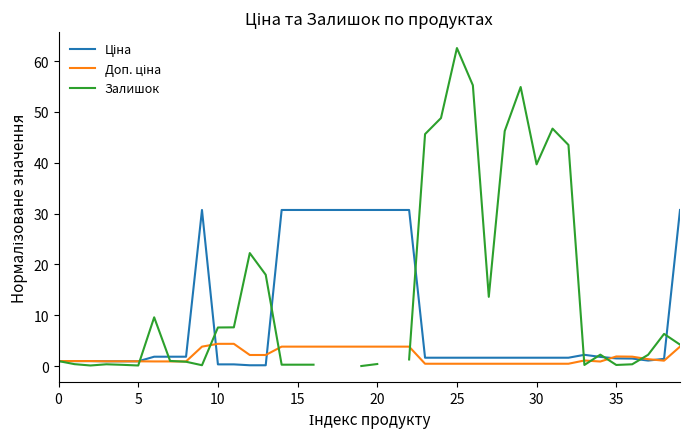

What are all the series names shown in the legend?

Ціна, Доп. ціна, Залишок